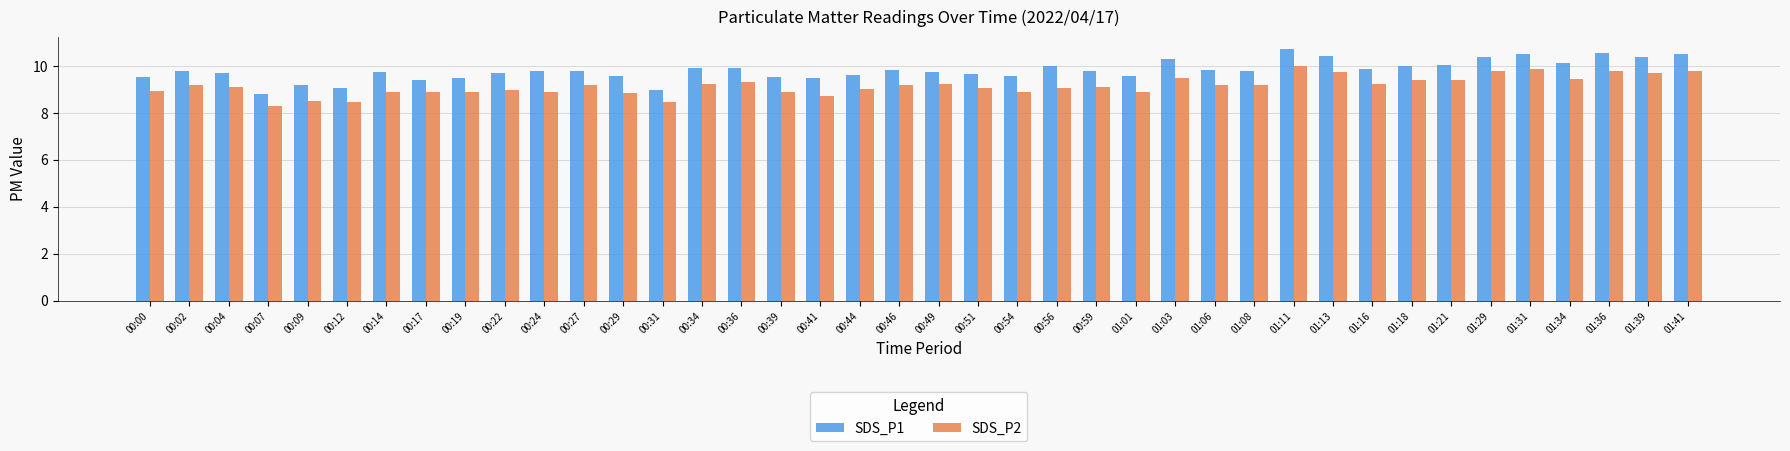

Rank the series at 00:02 from highest to lowest value.

SDS_P1, SDS_P2